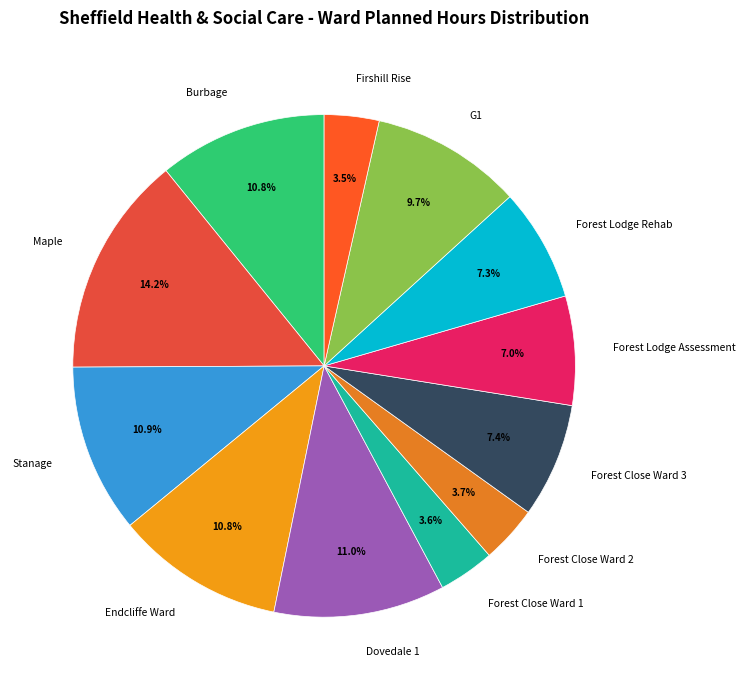

How many slices are in this pie chart?

12